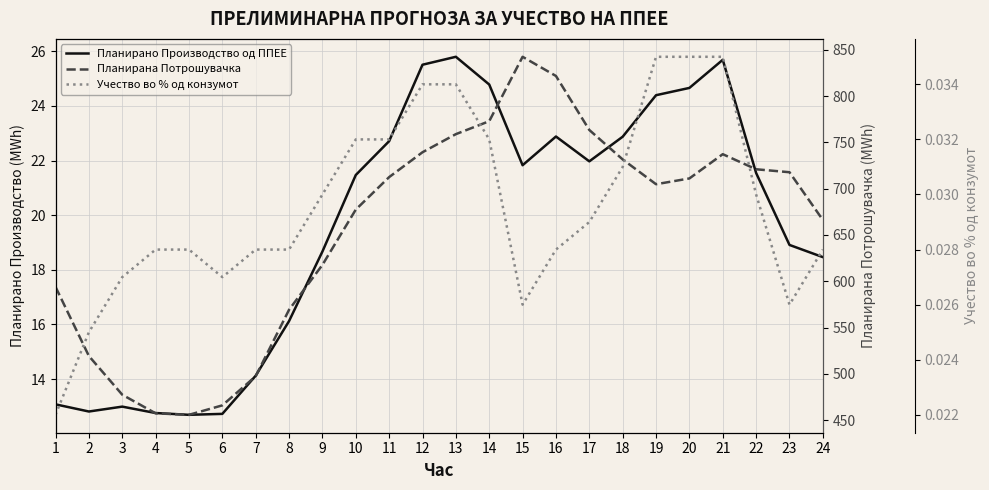

How many lines are shown in the chart?

3